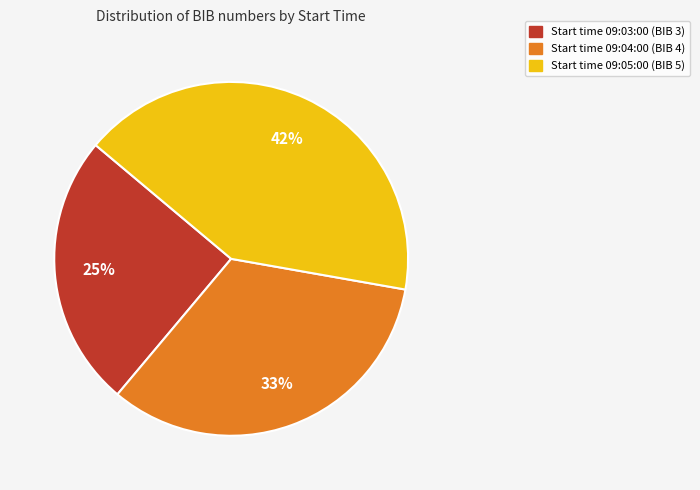

Is there a majority slice in this chart?

No